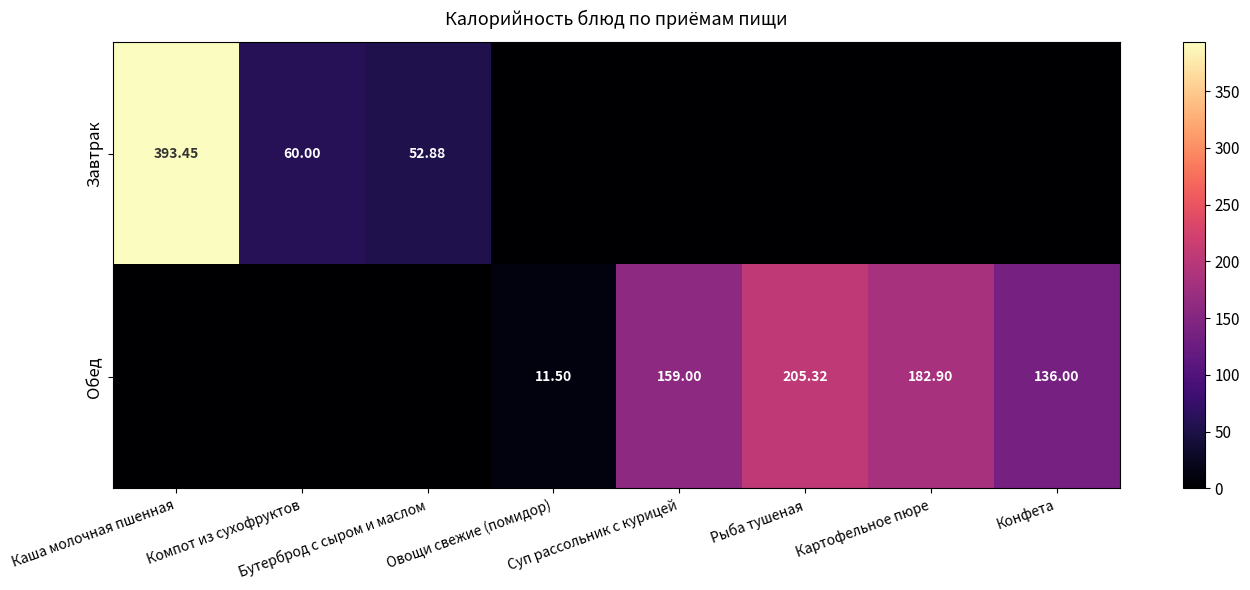

What is the total value across all series at Рыба тушеная?

205.3